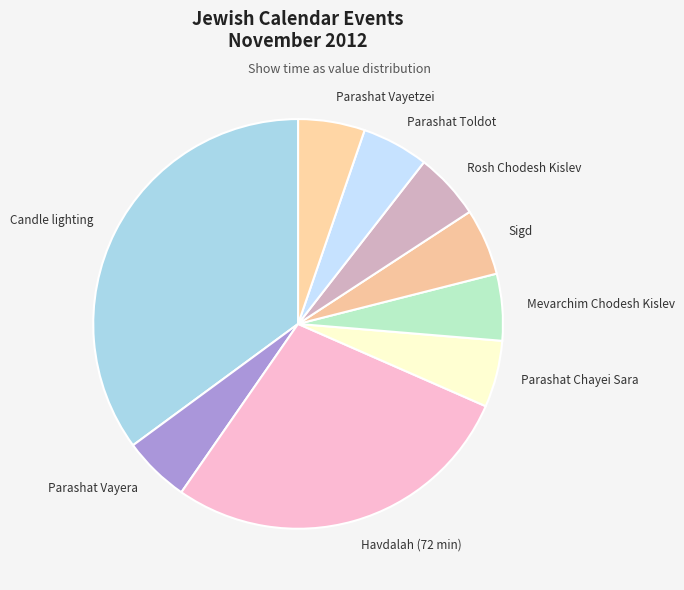

Is there any slice that represents more than half of the pie?

No